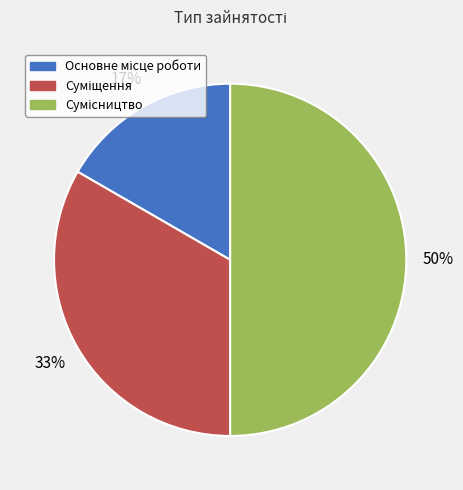

To the nearest percent, what is the average slice percentage?

33%